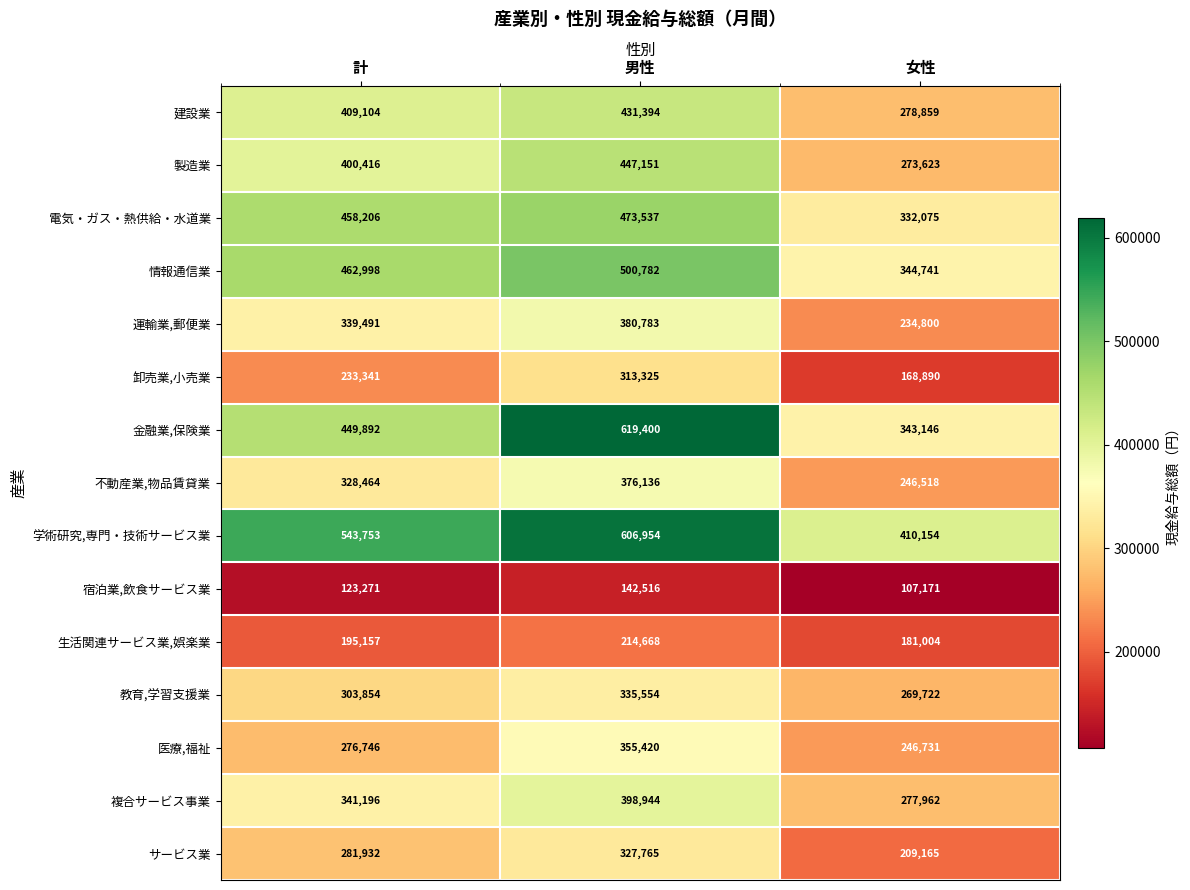

What is the average value of the サービス業 series?

272954